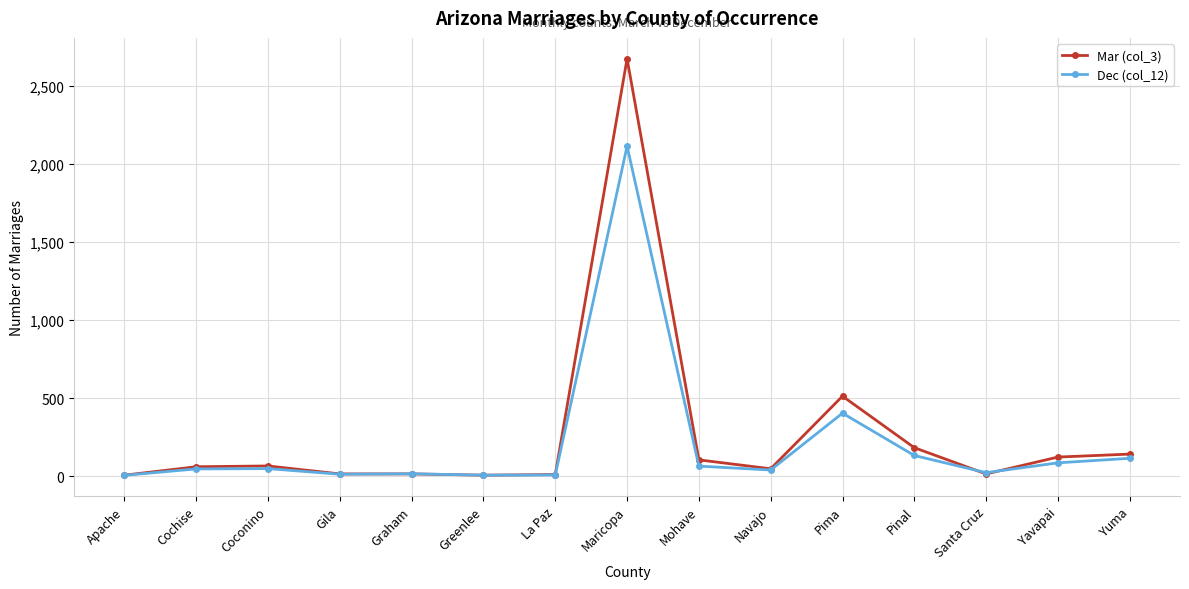

List the series in order of their peak value, lowest first.

Dec (col_12), Mar (col_3)